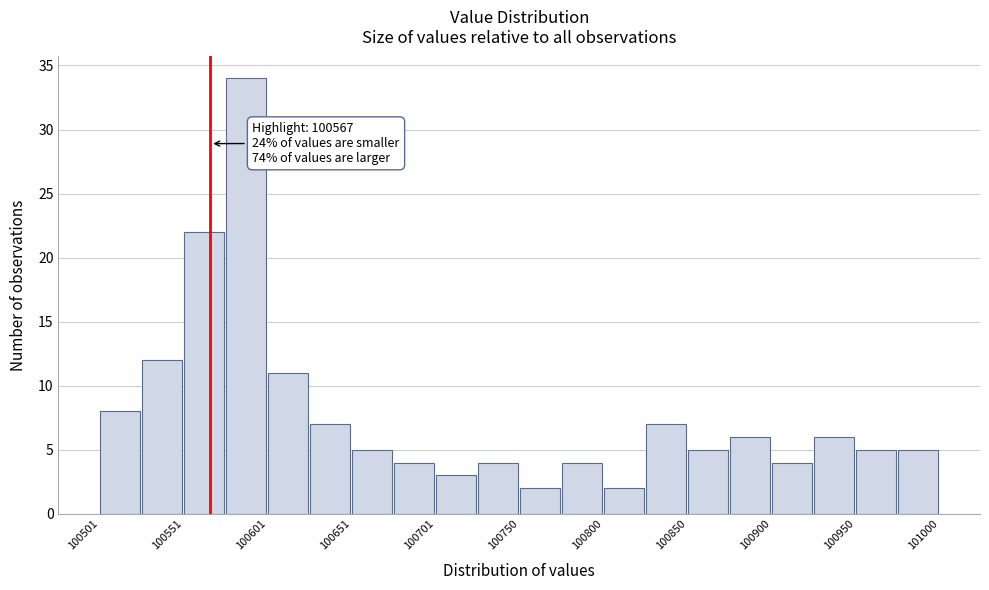

Which range on the x-axis has the tallest bar?

100575 to 100600